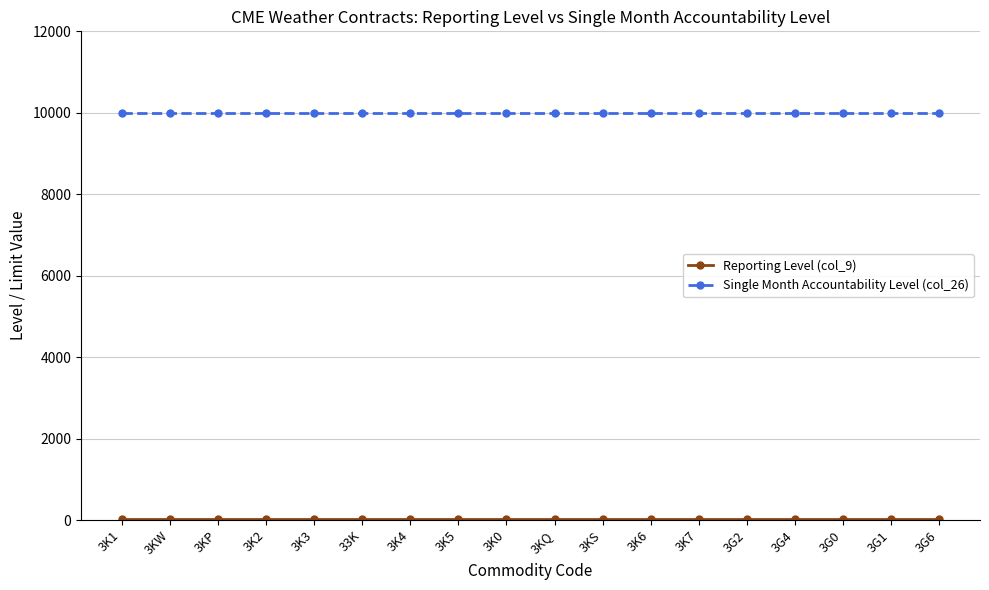

At how many categories does at least one series exceed 9181?

18